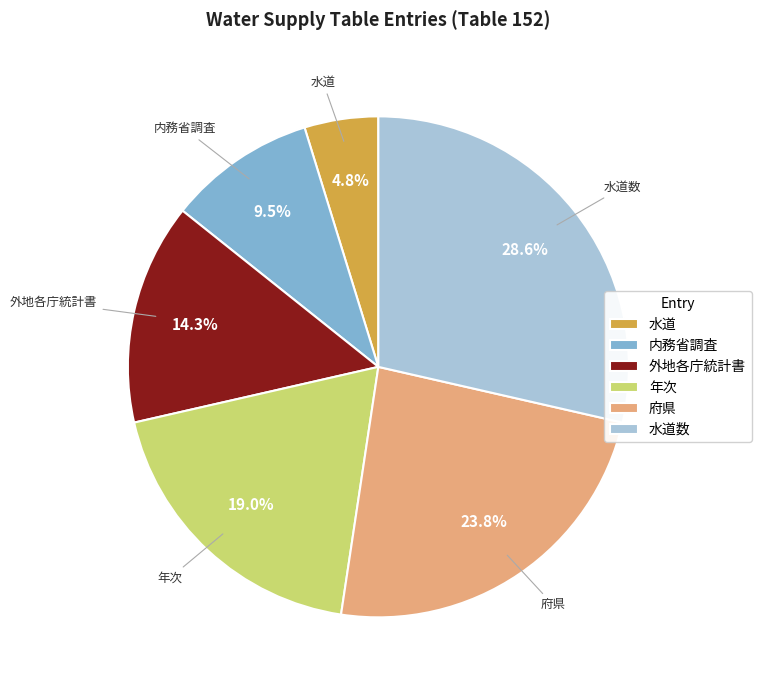

Is 内務省調査 the majority of the pie?

No